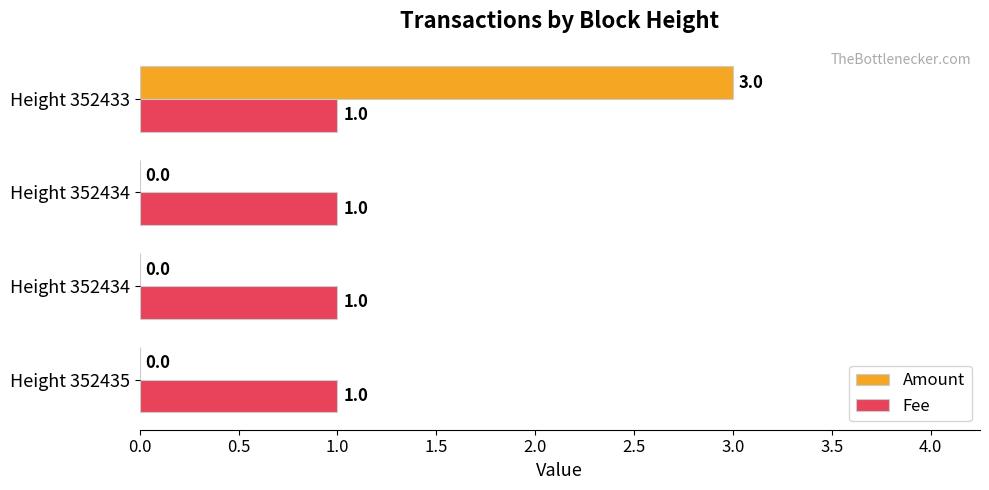

Which series has the widest spread of values?

Amount